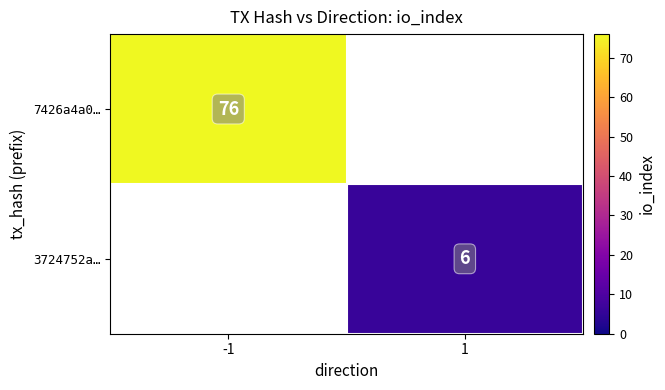

Is it true that 7426a4a0… equals 28 at -1?

False